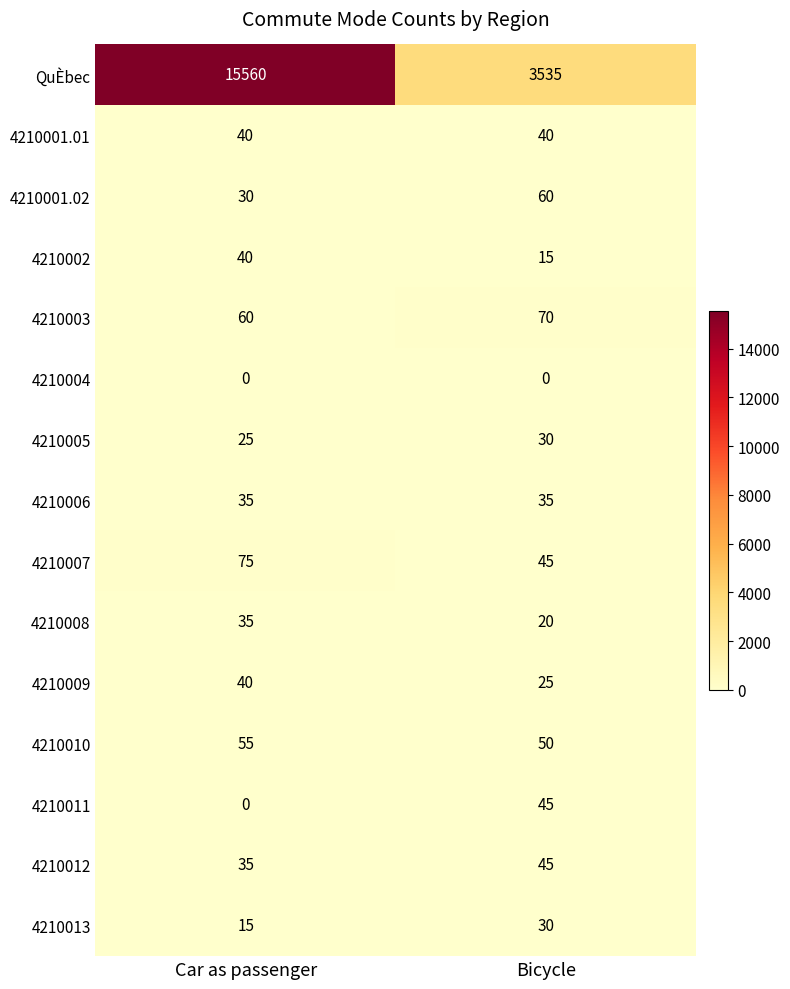

Which series has the largest range (max minus min)?

QuÈbec